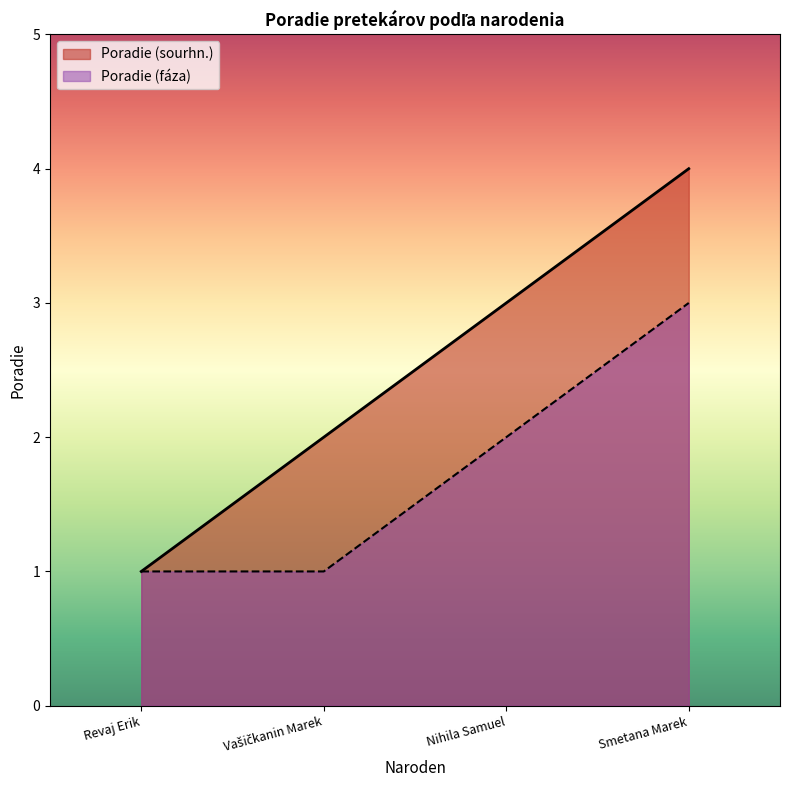

Which series has the widest spread of values?

Poradie (sourhn.)